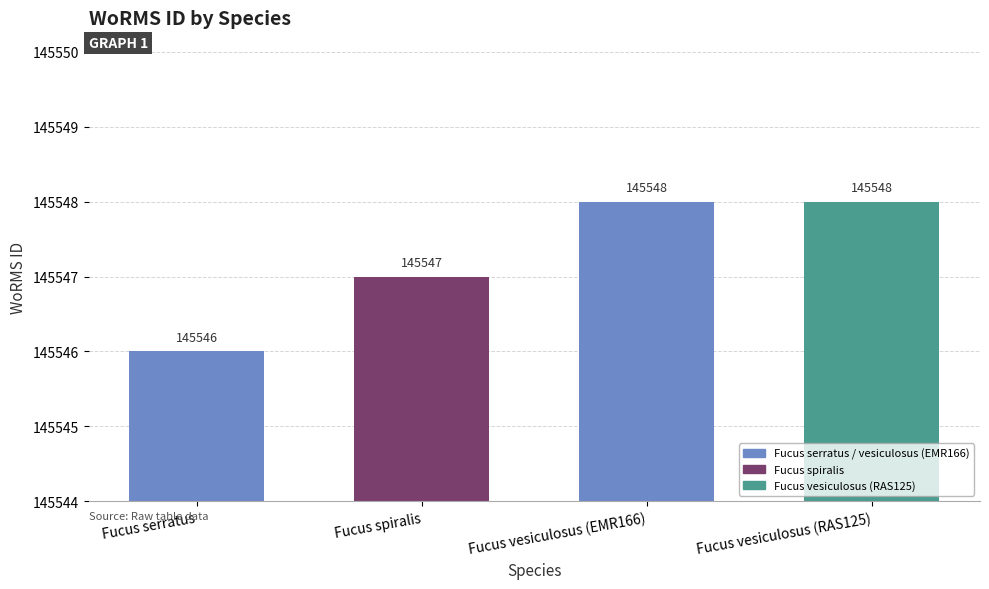

What is the label of the 3rd bar from the right?

Fucus spiralis